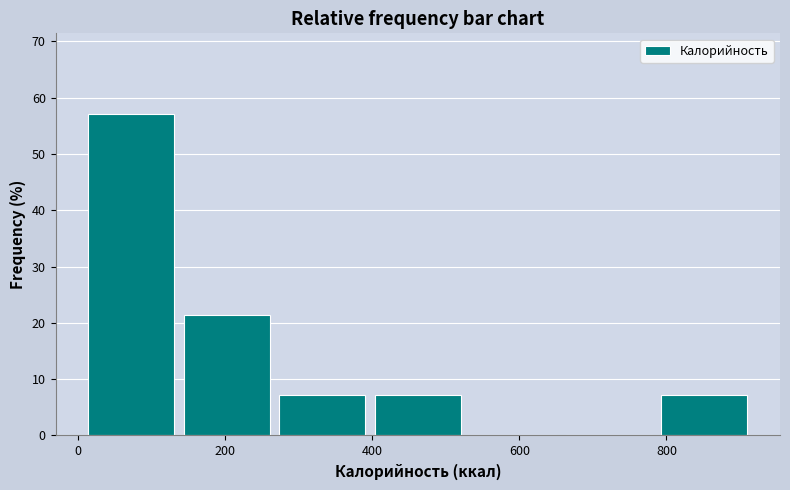

Over which range of the x-axis is the bar tallest?

0 to 140